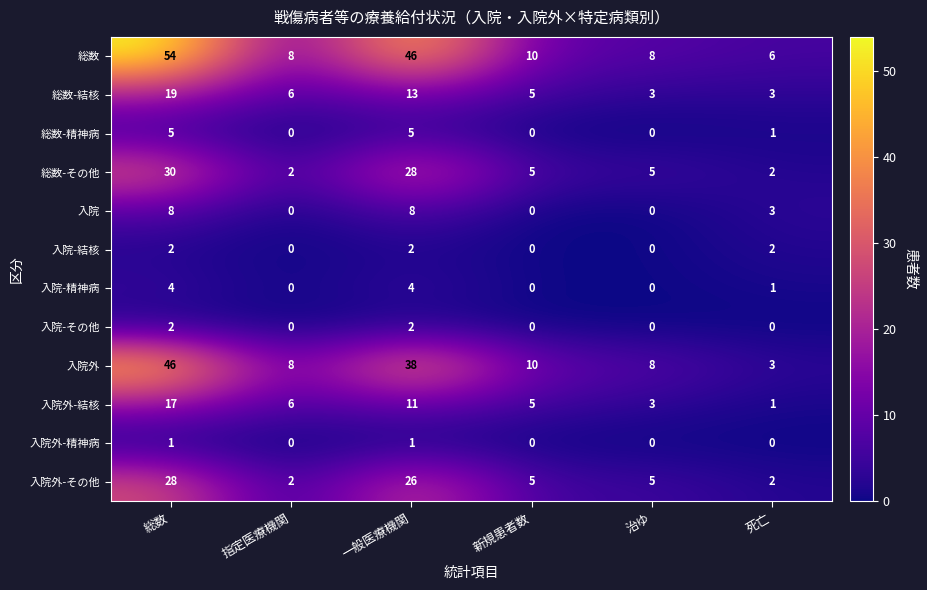

Which series has the widest spread of values?

総数